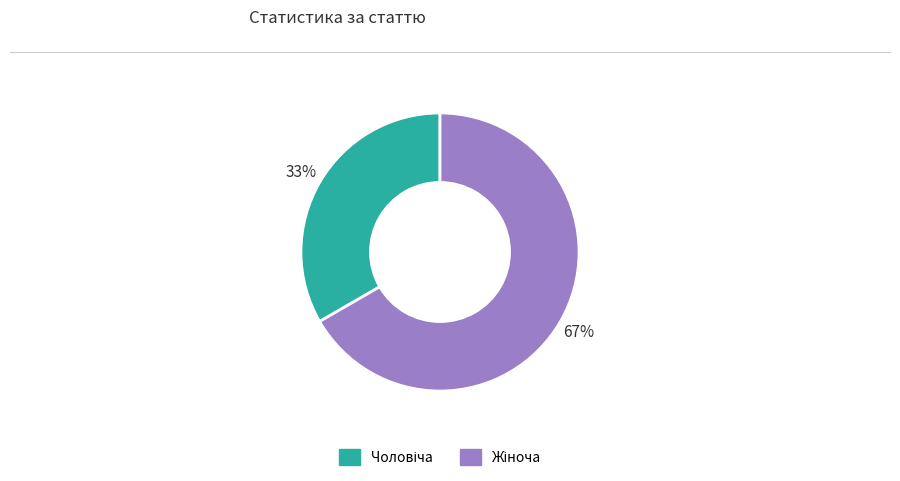

Is there any slice that represents more than half of the pie?

Yes